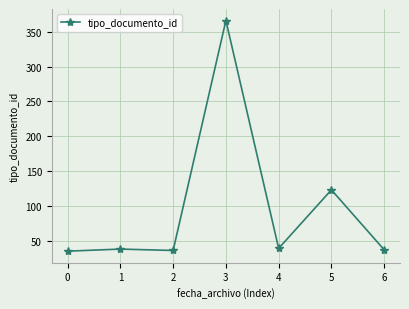

What is the change in value from 1 to 3?

+328